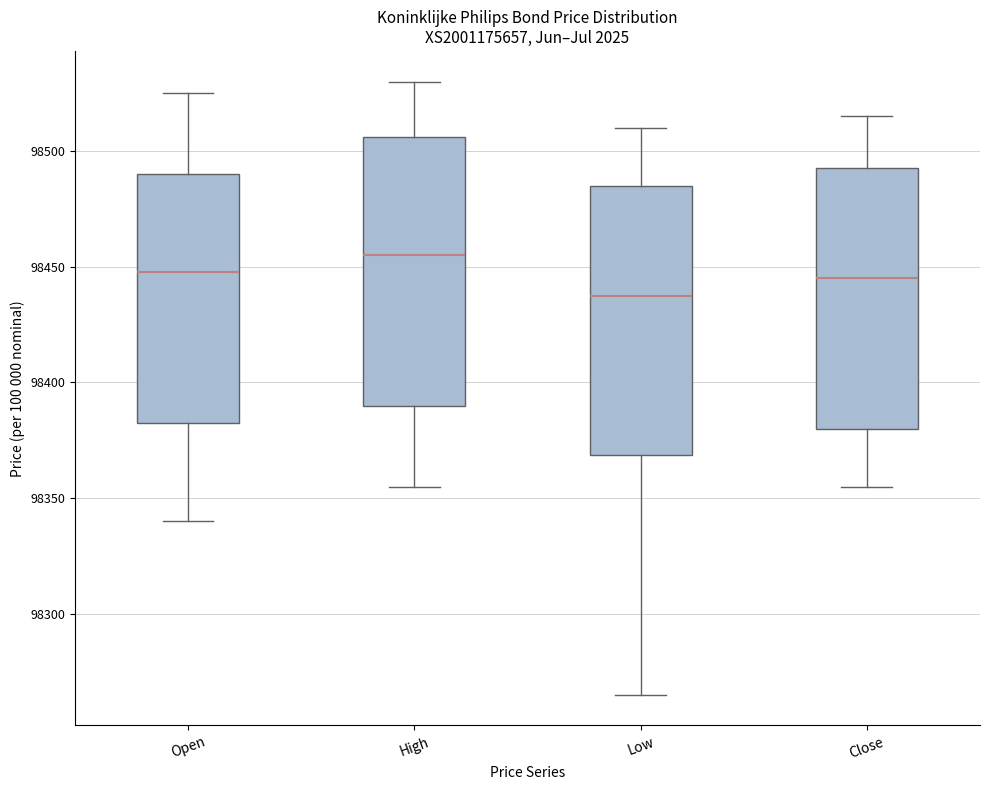

Reading left to right, read every box against the y-axis: the position of its median line, the range the box covers, and the ends of its whiskers. The values are not printed on the chart, so give them approximately, as read against the axis.

Open: median 98450, box 98385 to 98490, whiskers 98340 to 98525
High: median 98455, box 98390 to 98505, whiskers 98355 to 98530
Low: median 98440, box 98370 to 98485, whiskers 98265 to 98510
Close: median 98445, box 98380 to 98495, whiskers 98355 to 98515